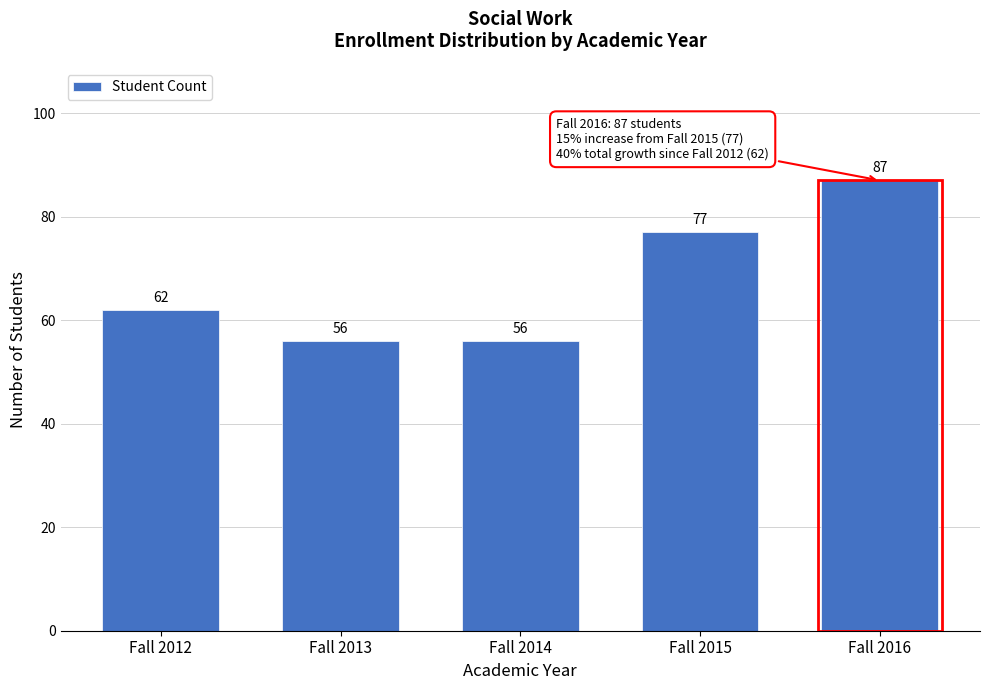

Reading left to right, list all the values displayed in this chart.

62	56	56	77	87